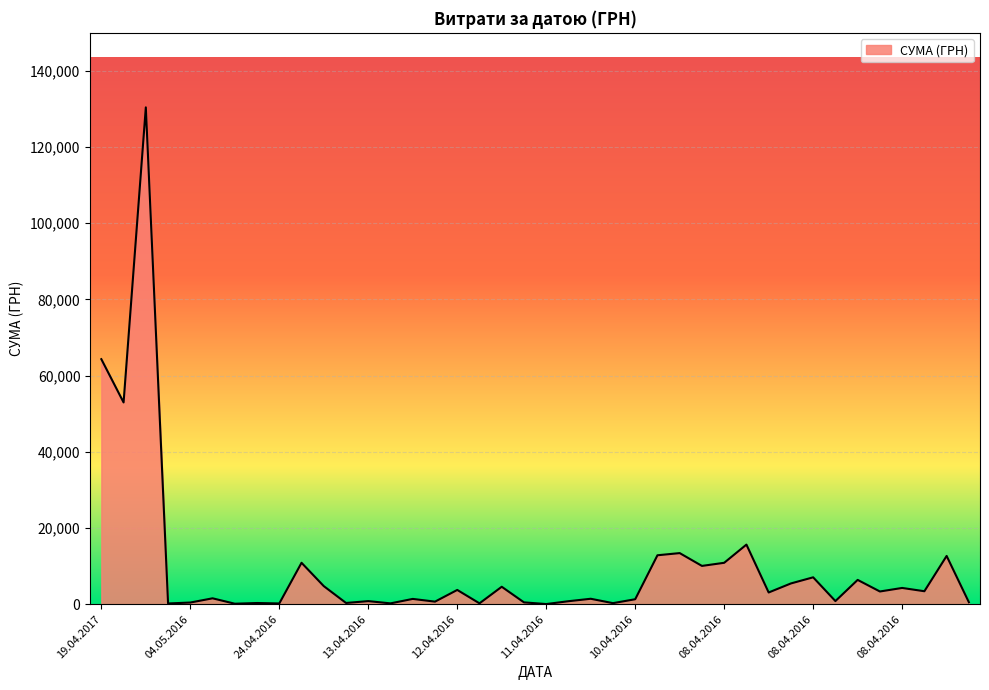

What is the difference between the maximum and minimum values?

130357.3